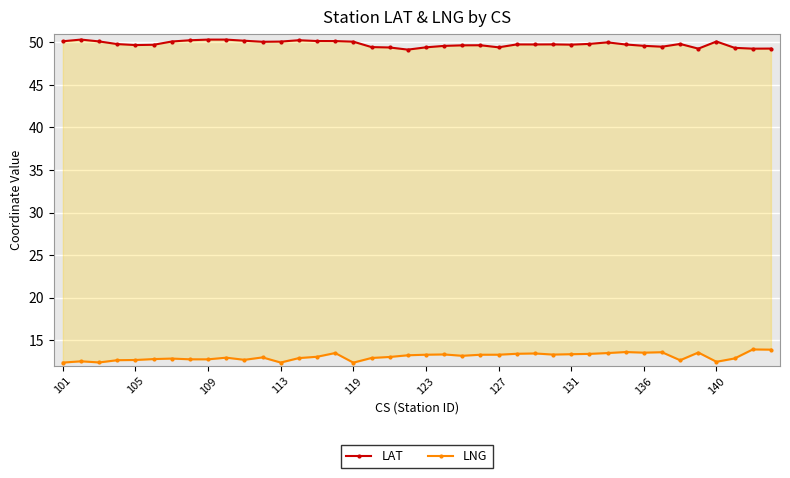

The value of LAT at 34 is 49.8. True or false?

True